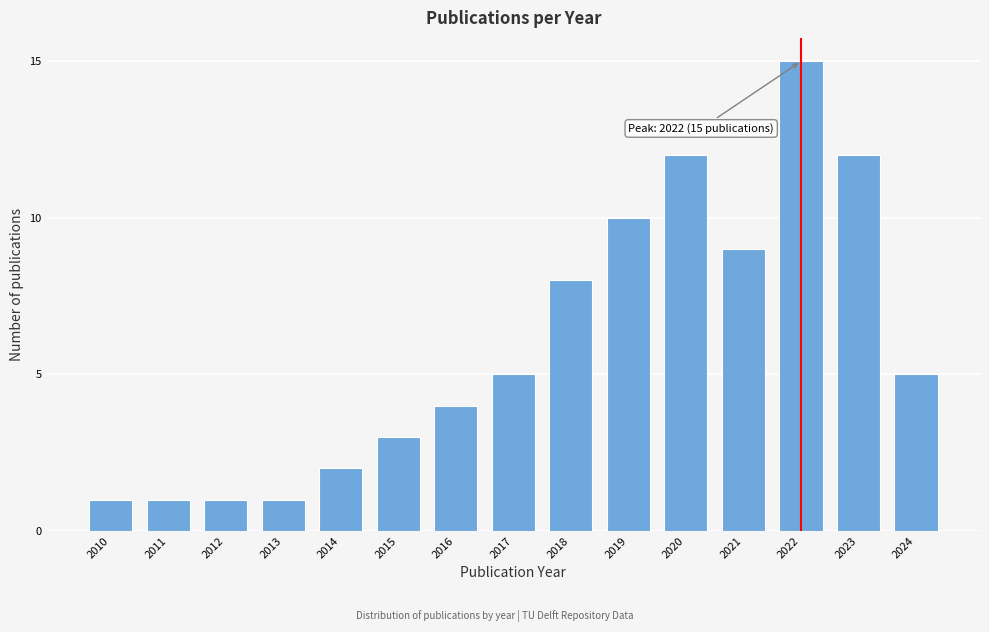

Reading left to right, what are all the values shown in this chart?

1	1	1	1	2	3	4	5	8	10	12	9	15	12	5